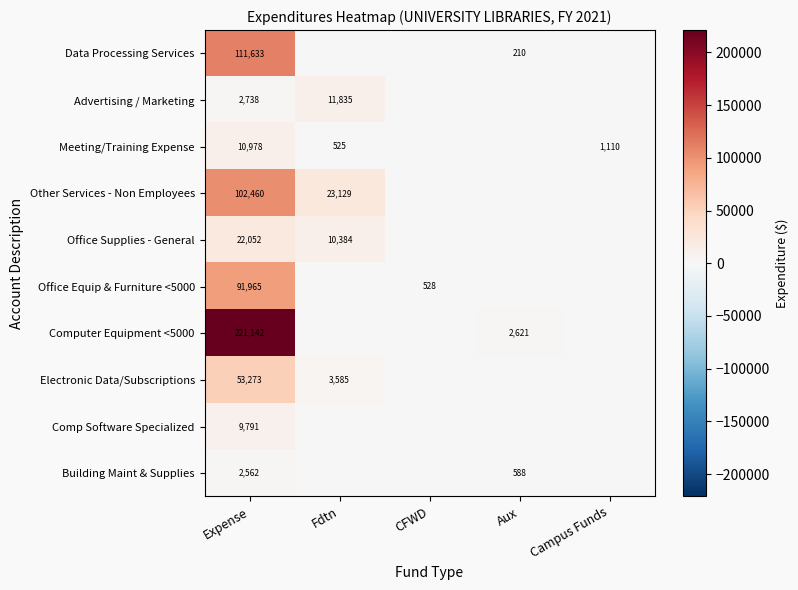

What is the greatest value displayed?

221142